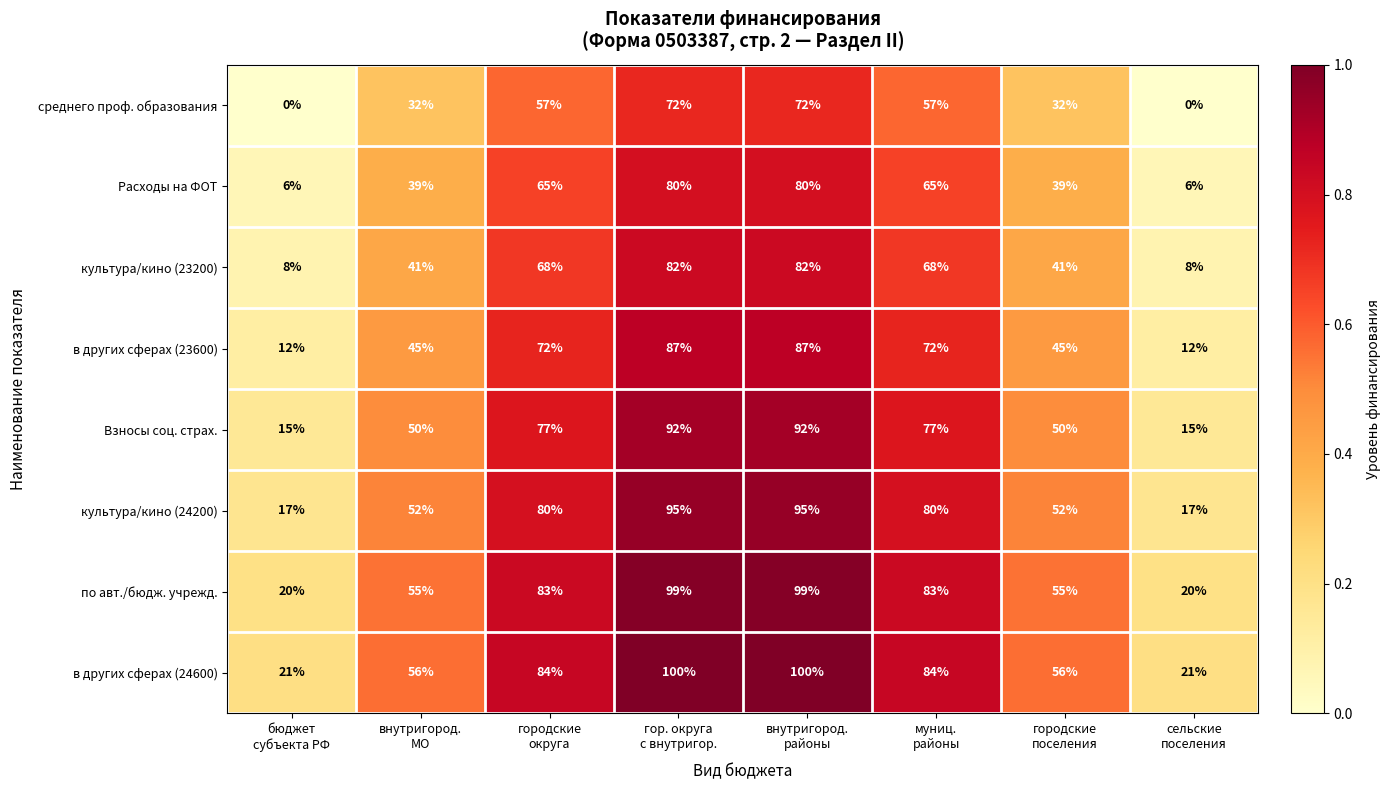

What is the highest value of the в других сферах (24600) series?

100